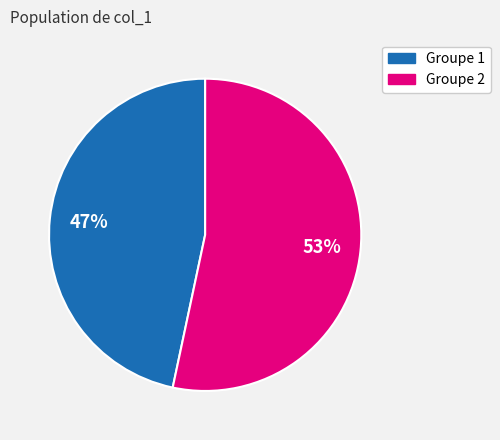

Is there any slice that represents more than half of the pie?

Yes